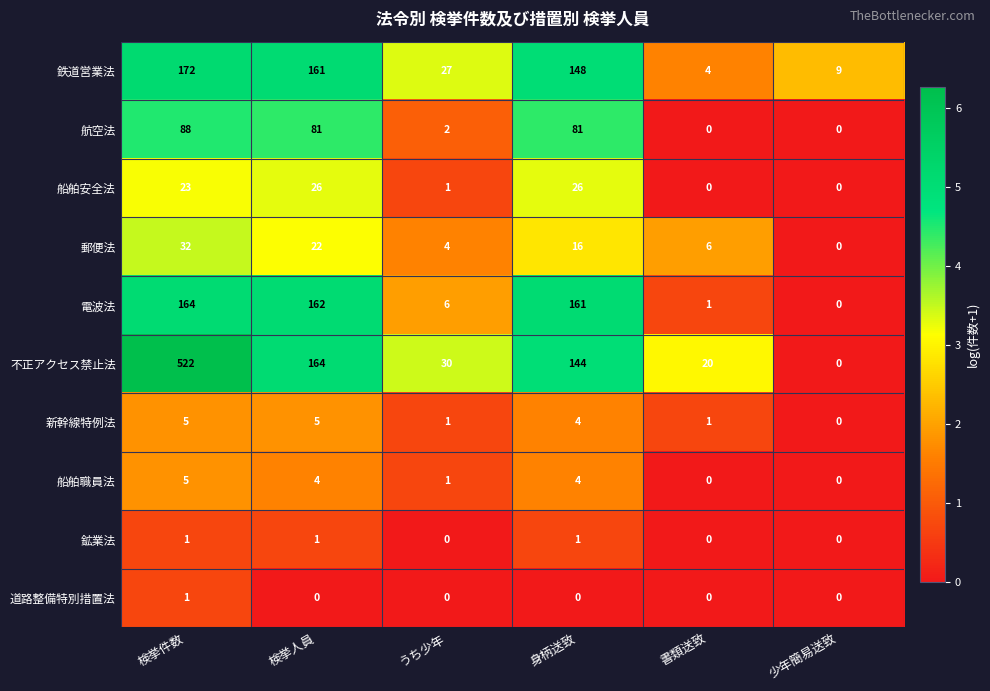

At which label does 航空法 reach its peak?

検挙件数